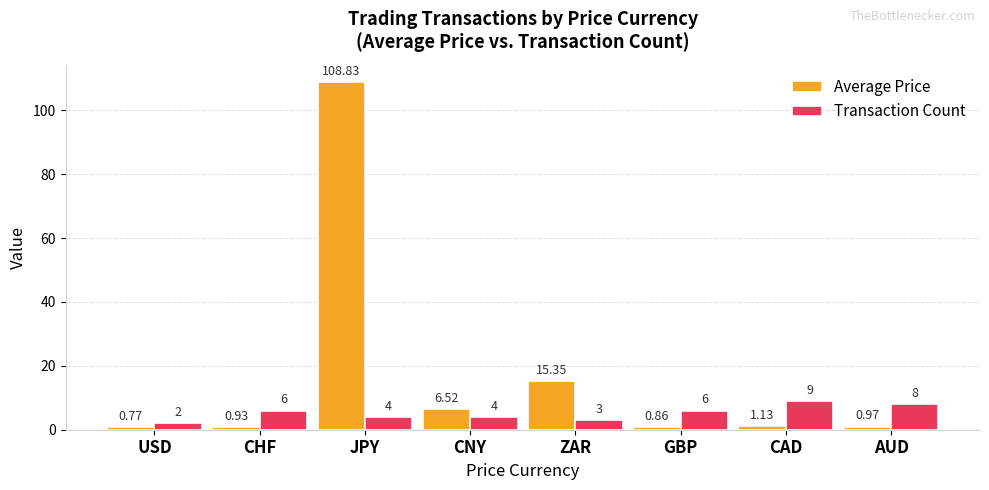

List the series in order of their overall mean, highest first.

Average Price, Transaction Count